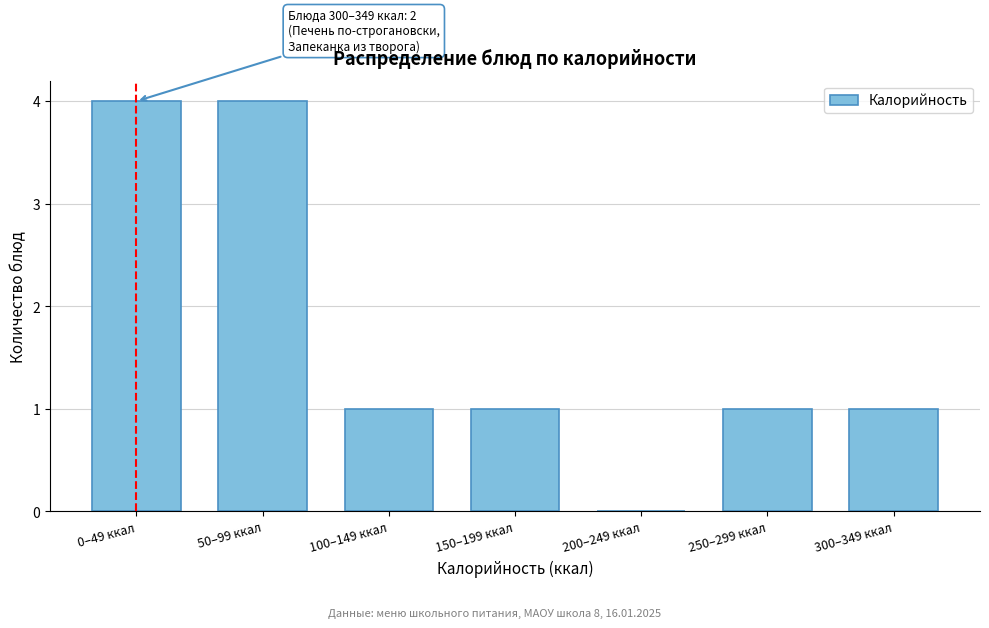

Reading right to left, what are all the values shown in this chart?

300–349 ккал=1	250–299 ккал=1	200–249 ккал=0	150–199 ккал=1	100–149 ккал=1	50–99 ккал=4	0–49 ккал=4